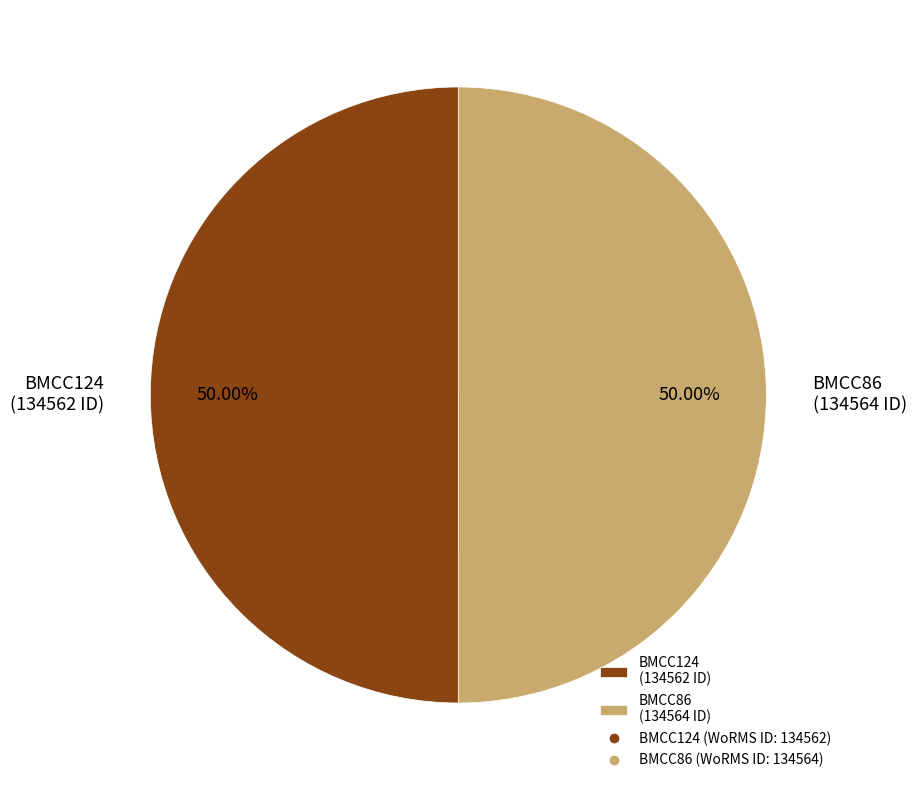

How many segments does this pie chart have?

2